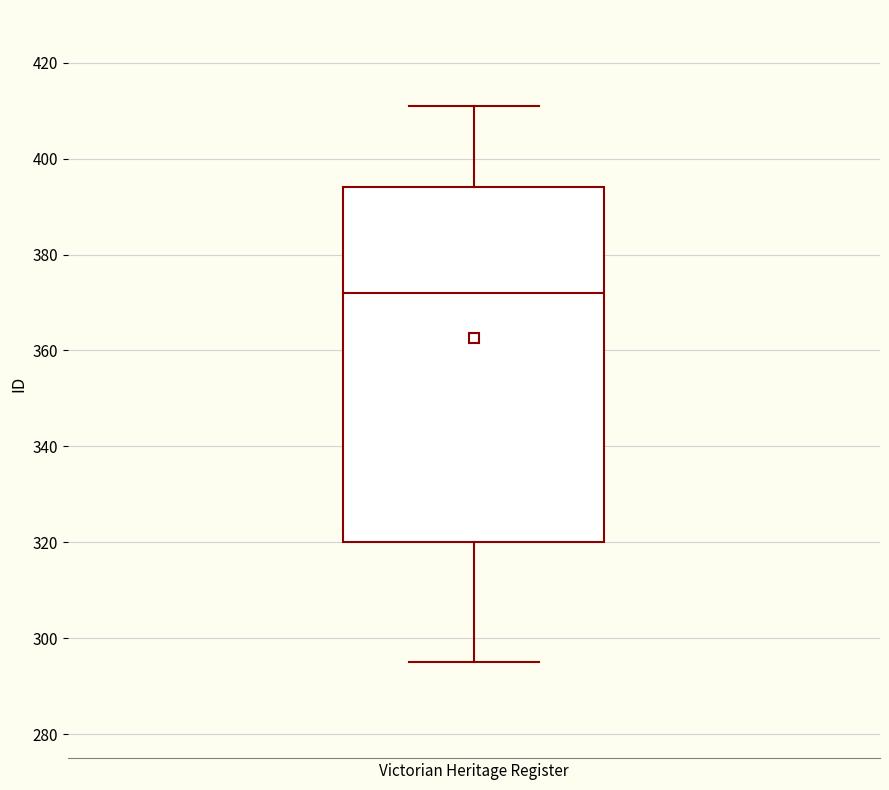

Transcribe this box plot: give where the median line is, the range the box spans, and where the two whiskers end, as read against the y-axis. The values are not printed on the chart, so give them approximately, as read against the axis.

median 372, box 320 to 394, whiskers 296 to 412